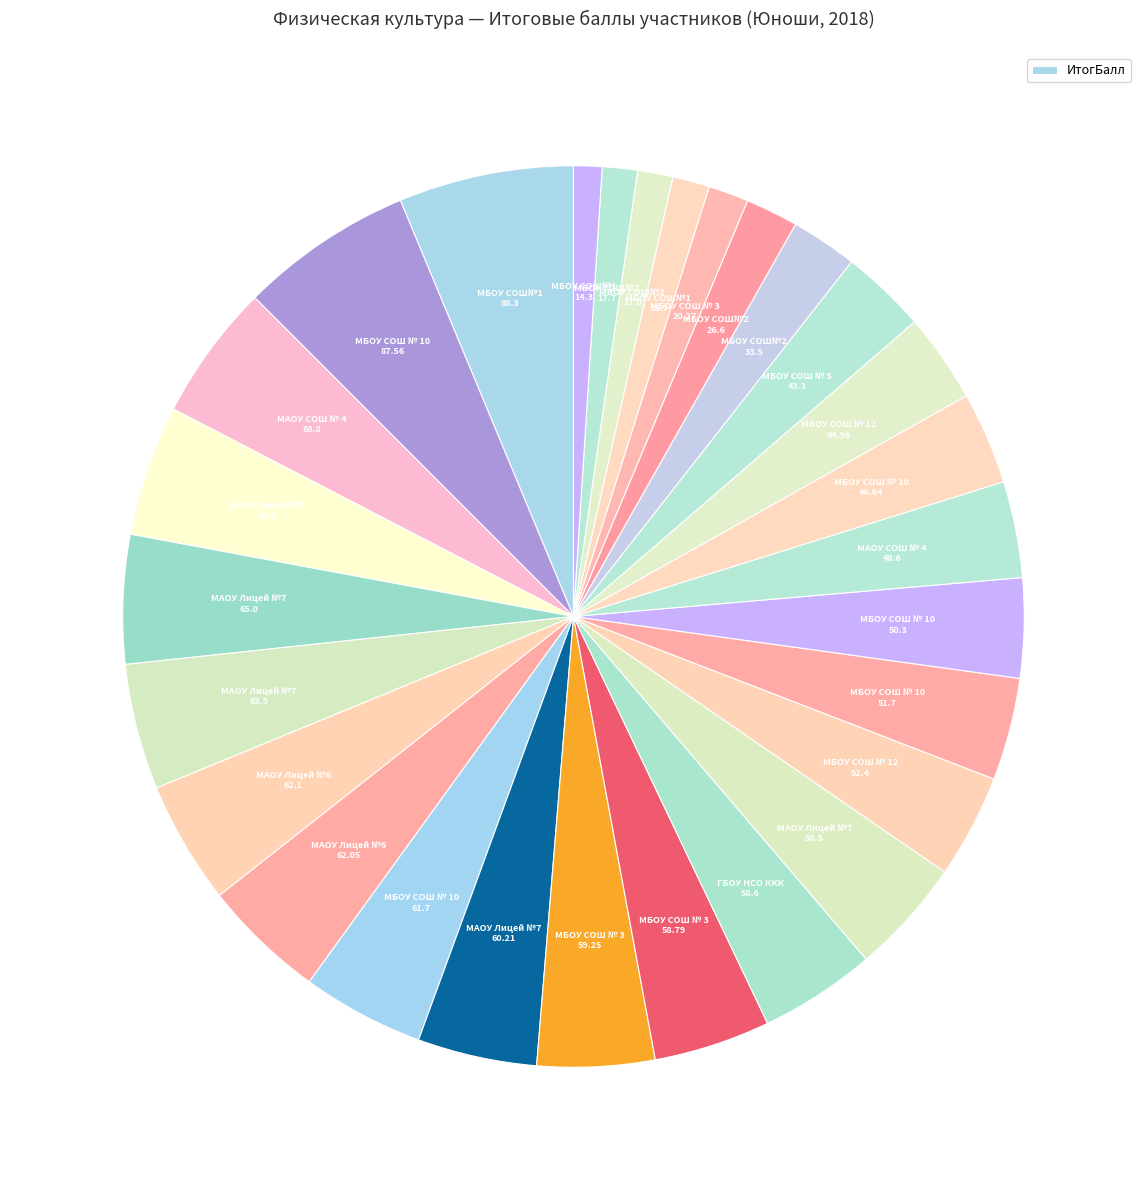

How many segments does this pie chart have?

28